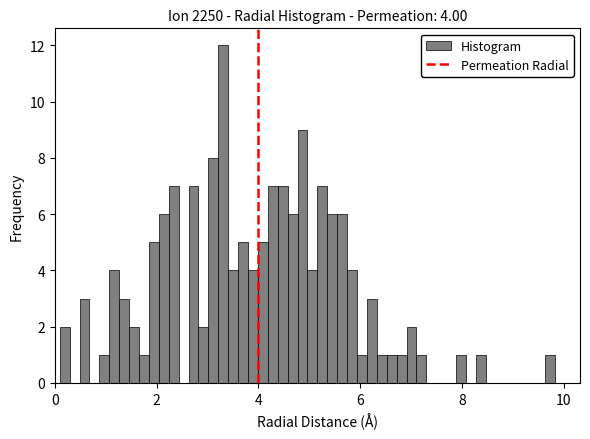

Around what value on the x-axis is the tallest bar? Give the approximate position of its centre, as read against the axis.

3.4